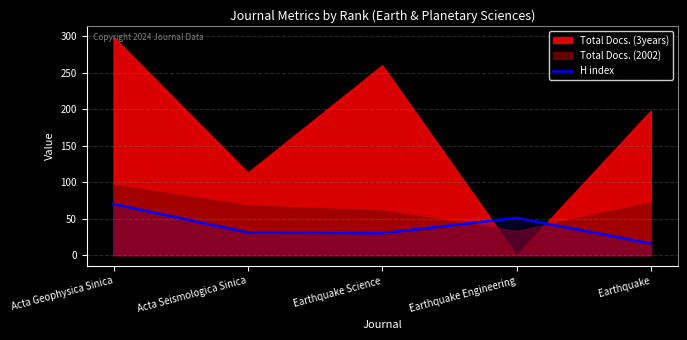

At which label does the data first exceed 31?

Acta Geophysica Sinica